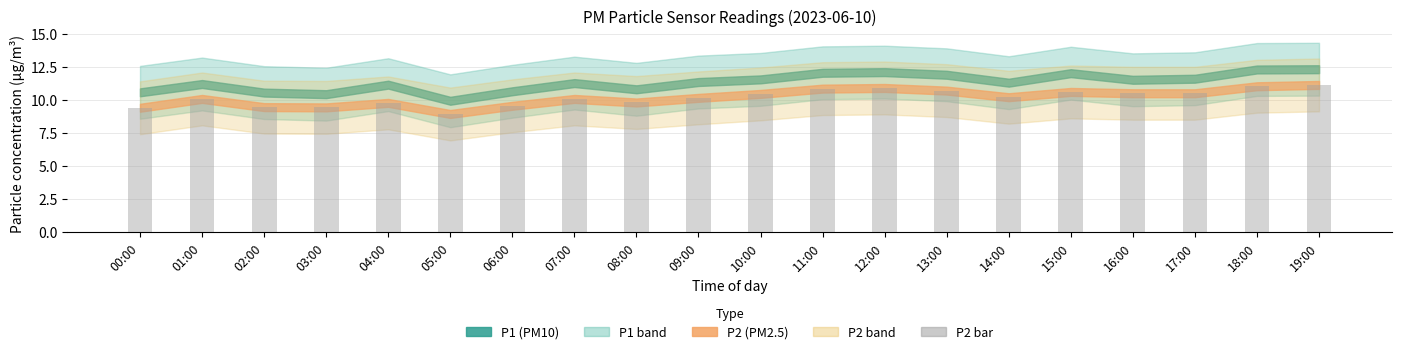

Is it true that the value at 02:00 is 3.2?

False